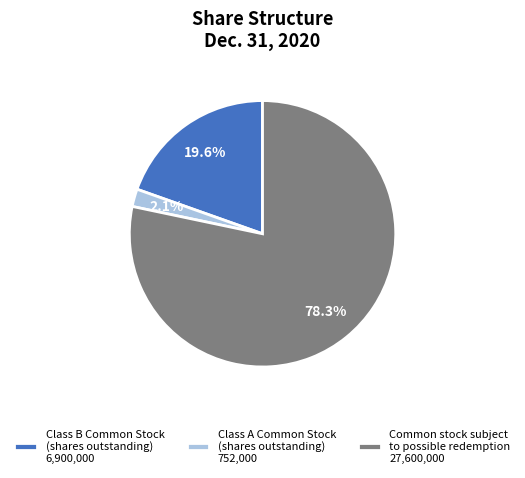

Do Class A Common Stock (shares outstanding) 752,000 and Common stock subject to possible redemption 27,600,000 together represent more than half of the pie?

Yes